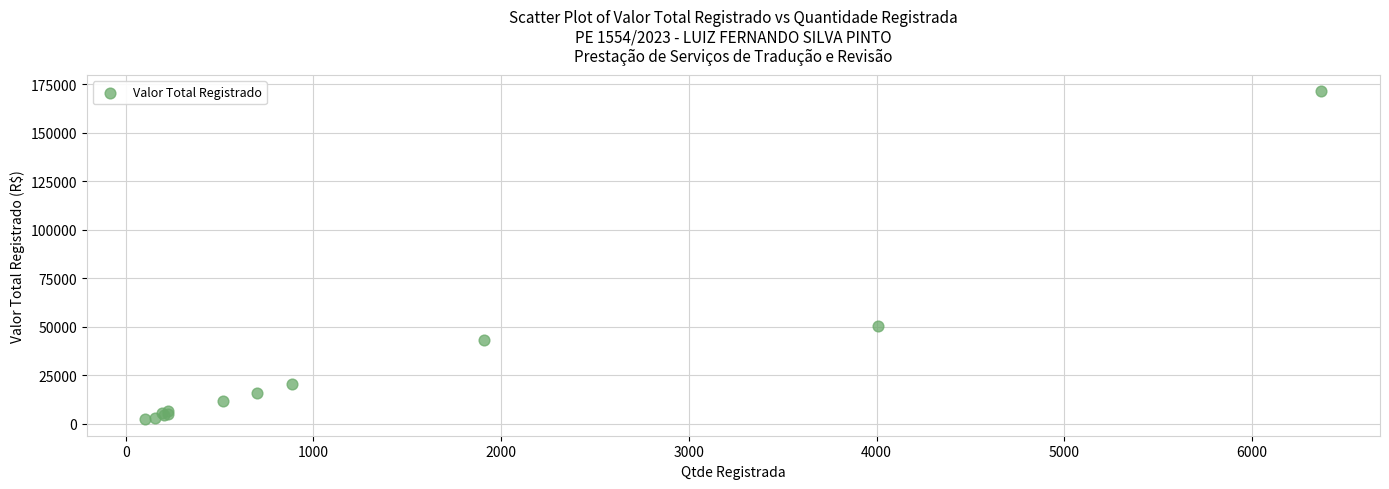

What Y value in the scatter plot is closest to 86756?

50606.2